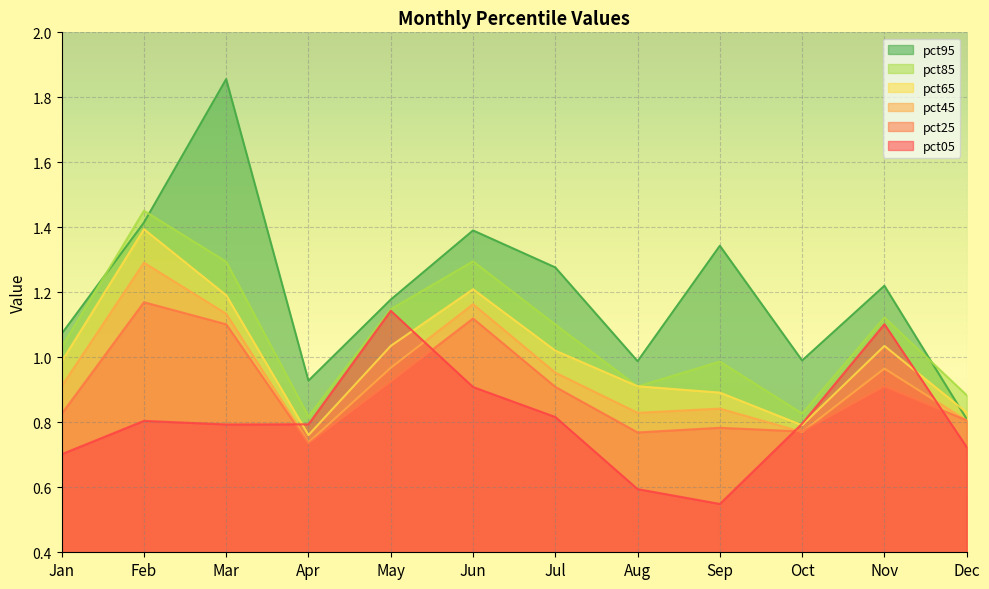

What are all the series names shown in the legend?

pct95, pct85, pct65, pct45, pct25, pct05